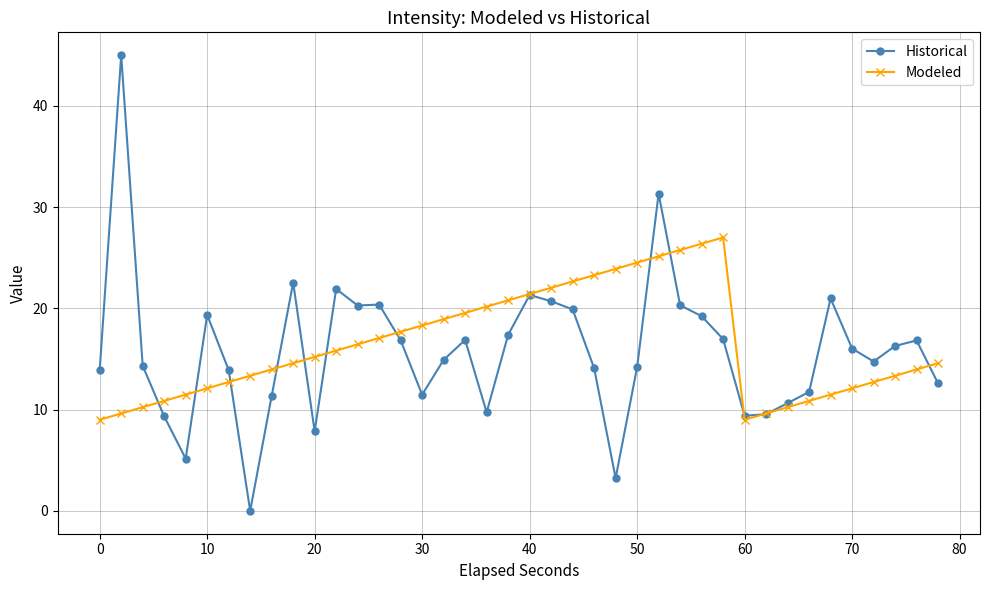

What is the sum of all Historical values?

632.6